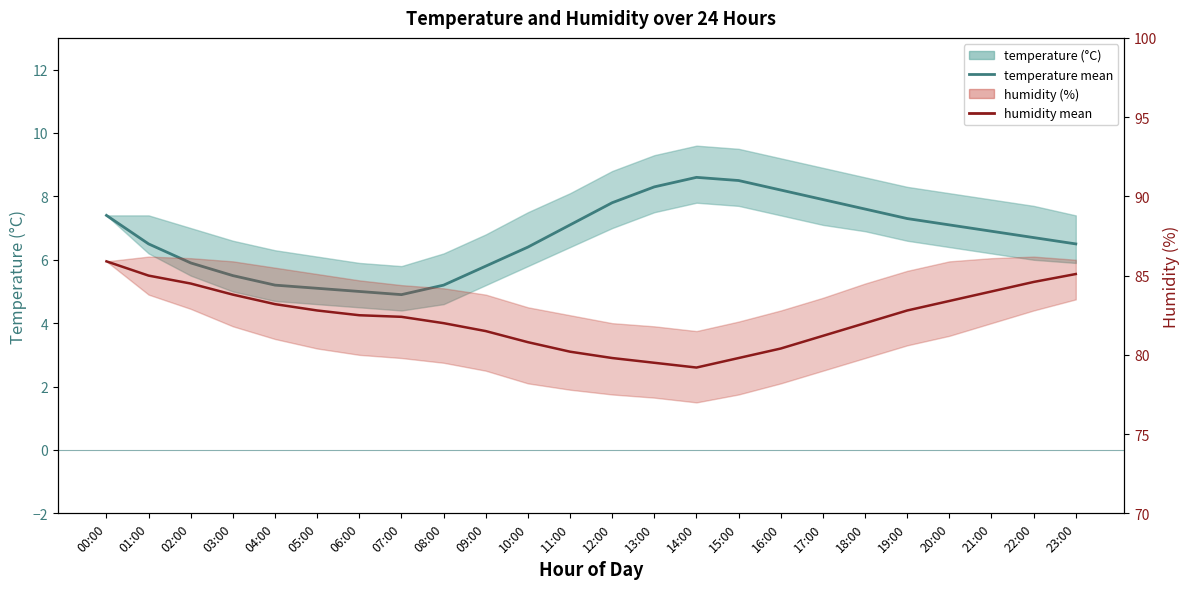

What is the spread (max minus min) of values at 07:00?

77.5